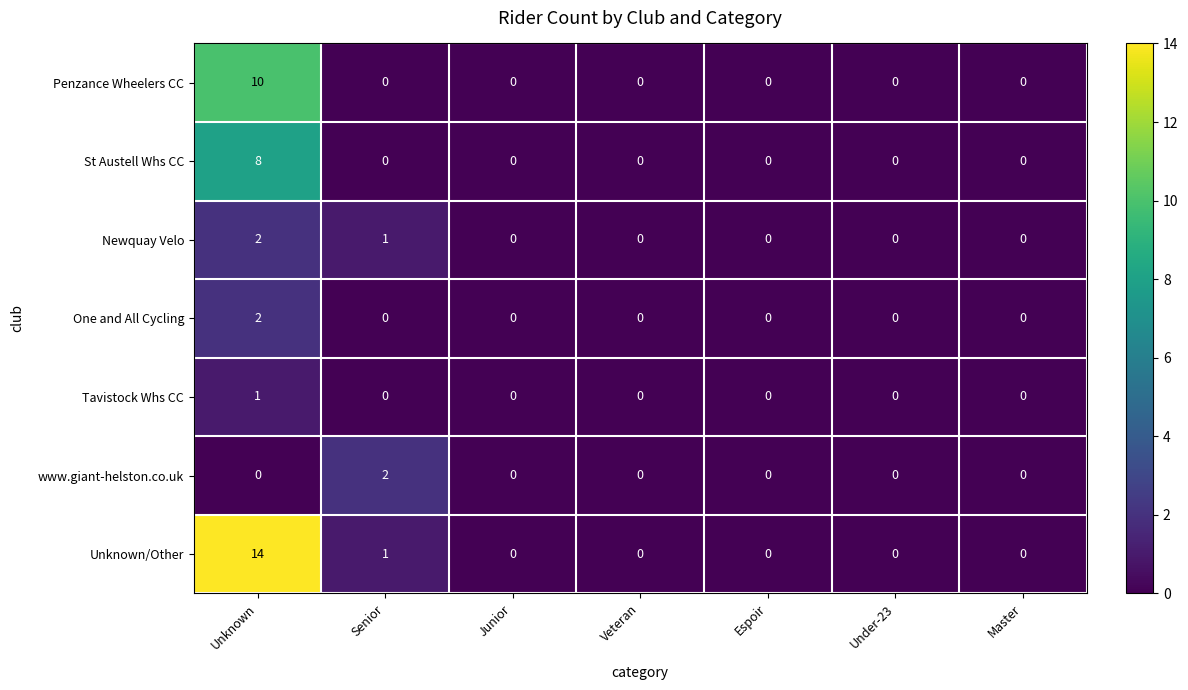

At how many categories does at least one series exceed 8?

1